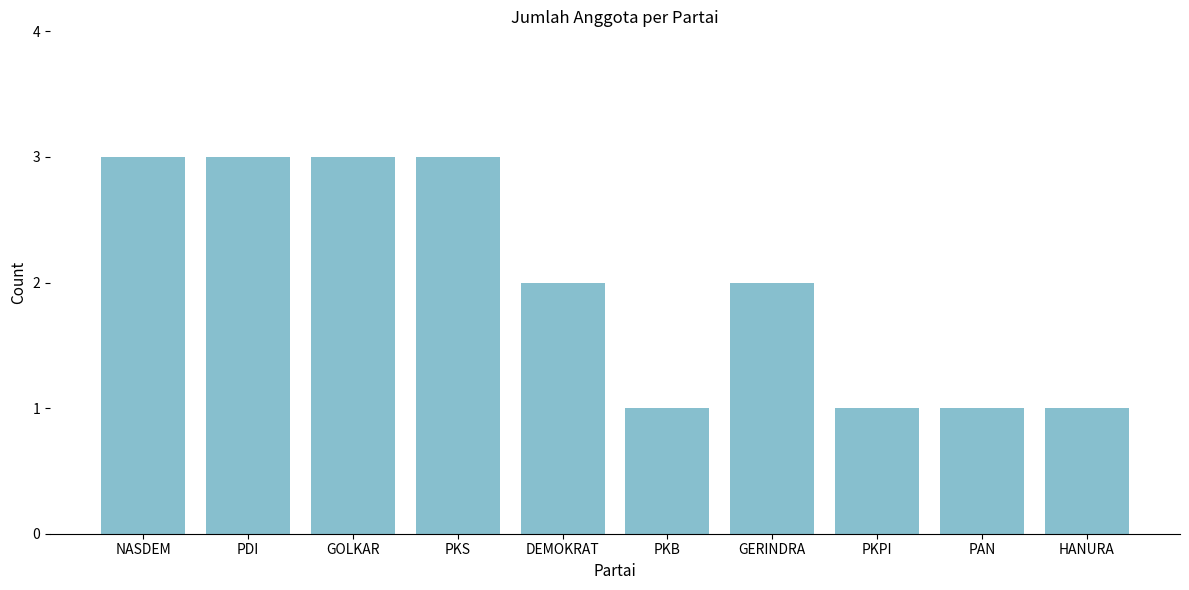

Are the bars grouped side by side (vs. stacked)?

No